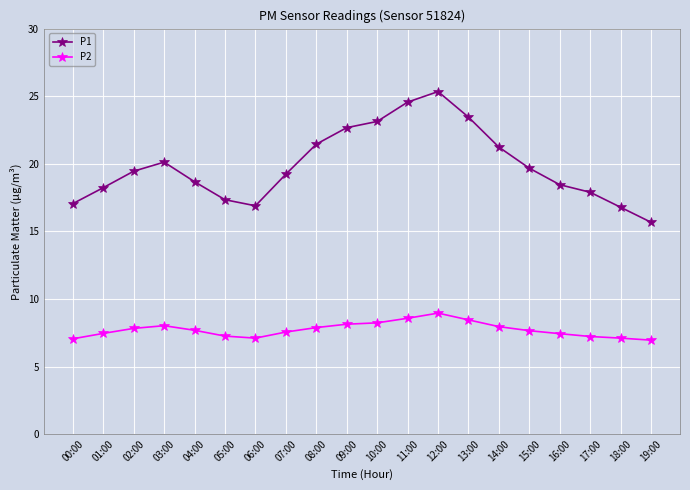

The P1 series shows 15.7 at 19:00. True or false?

True